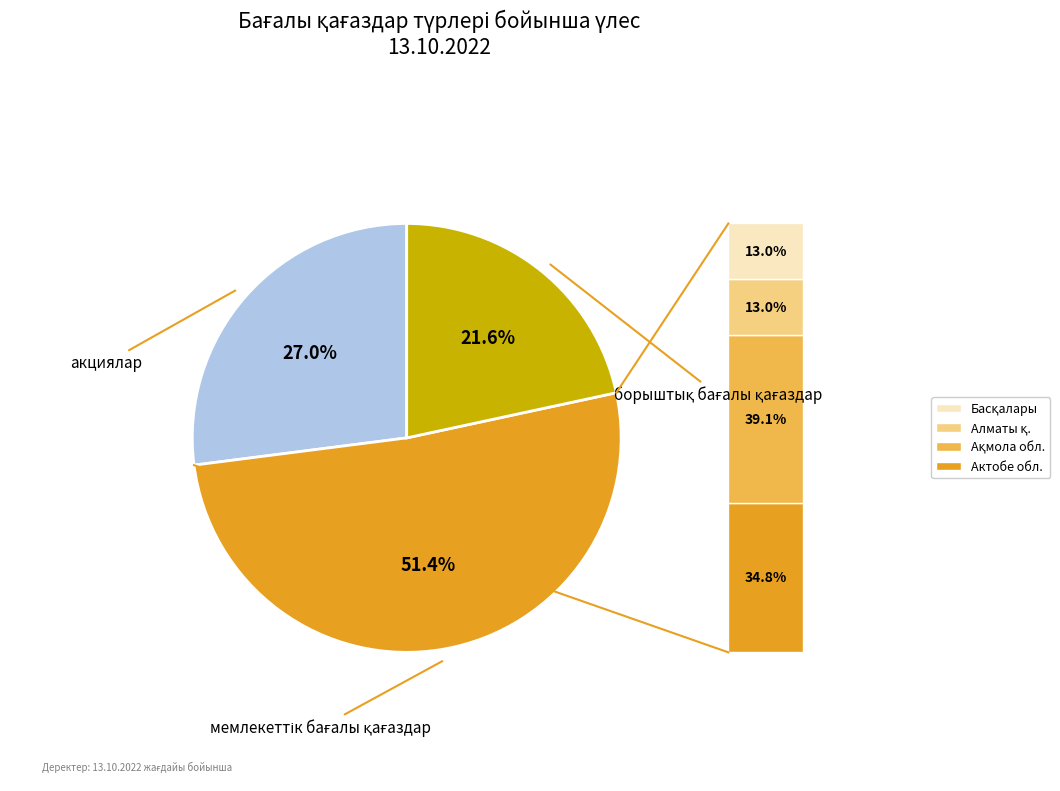

Is there a majority slice in this chart?

Yes